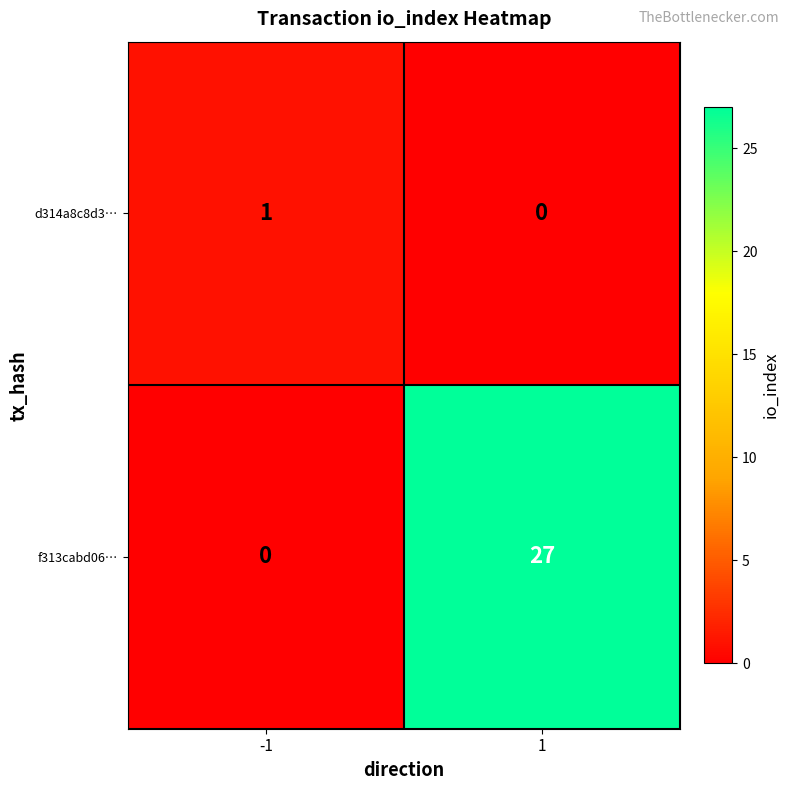

How many data points does each series have?

2